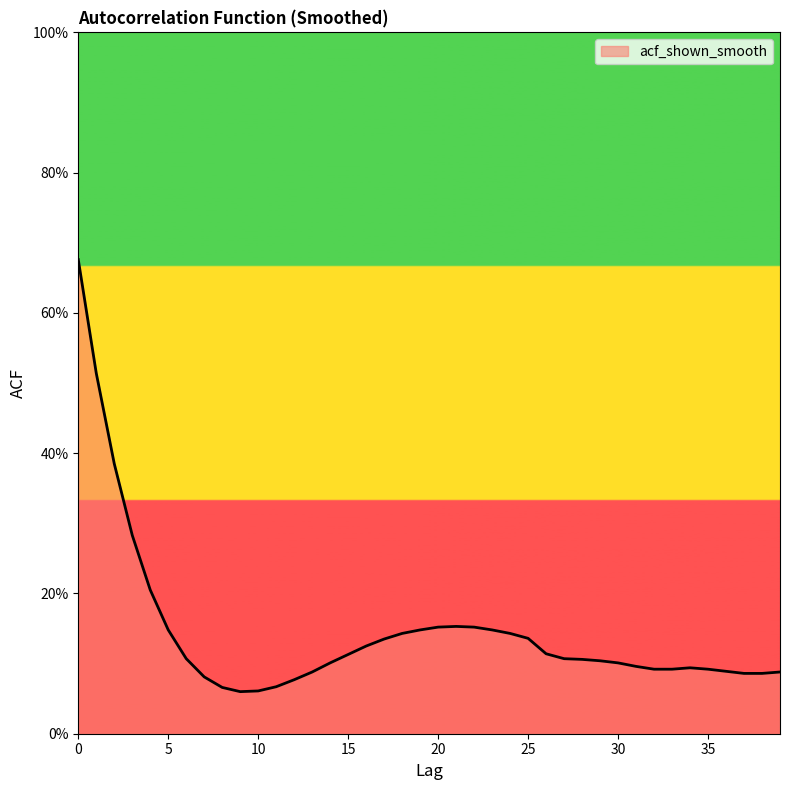

List the labels in order of value, largest first.

0, 1, 2, 3, 4, 21, 20, 22, 5, 19, 23, 18, 24, 25, 17, 16, 26, 15, 6, 27, 28, 29, 14, 30, 31, 34, 32, 33, 35, 36, 13, 39, 37, 38, 7, 12, 11, 8, 10, 9